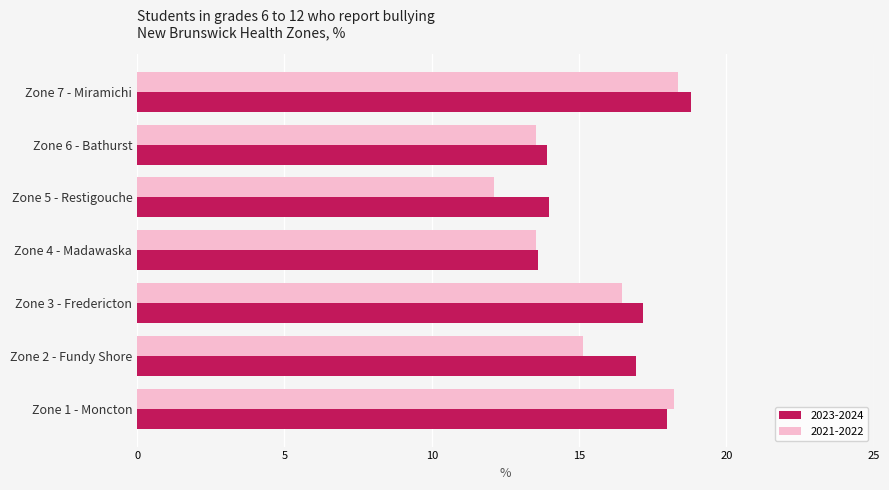

At which label is 2021-2022 closest to 15?

Zone 2 - Fundy Shore